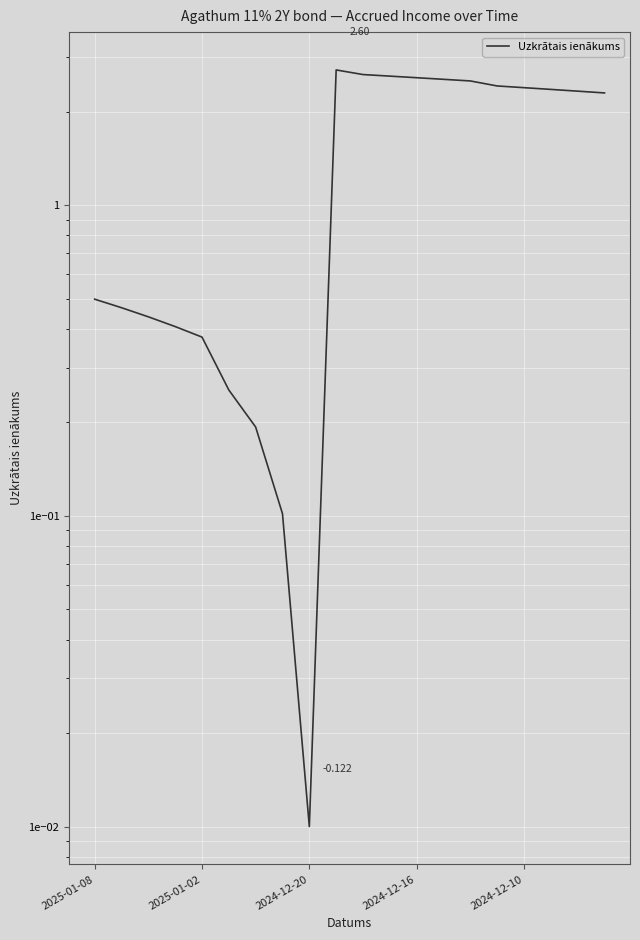

What is the approximate value at 17?

2.4